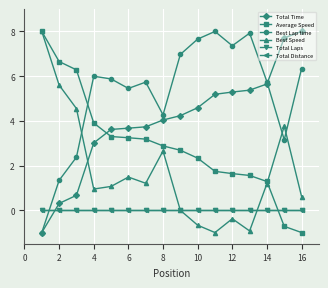

What is the difference between the second highest and minimum values in the Best Lap time series?

8.9